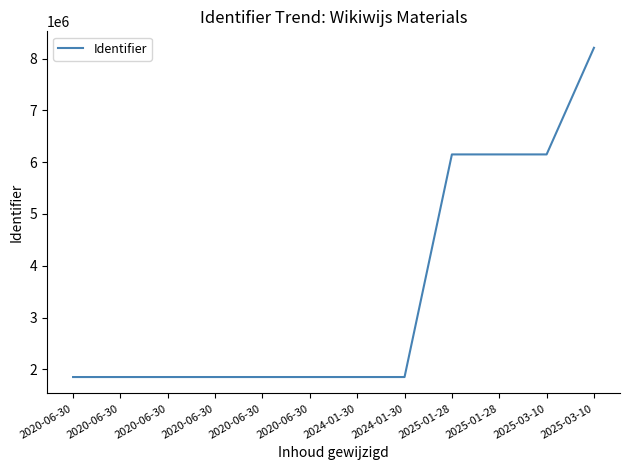

How many distinct data groups are displayed?

1